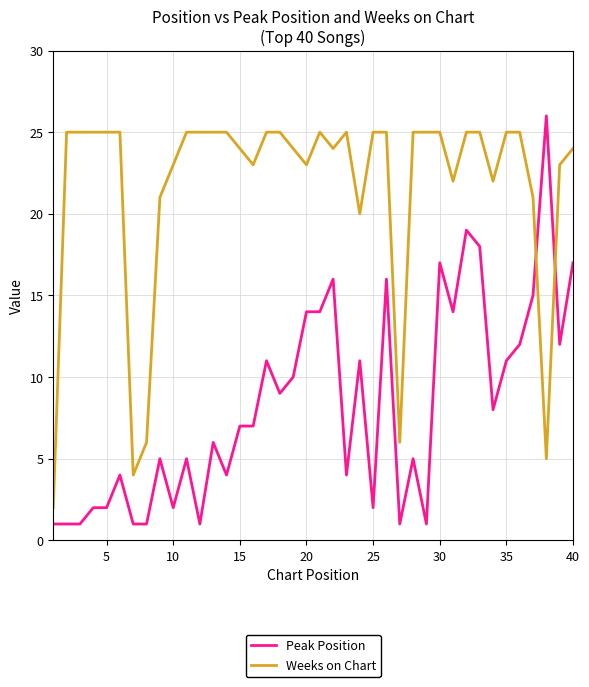

What is the maximum value shown in the chart?

26